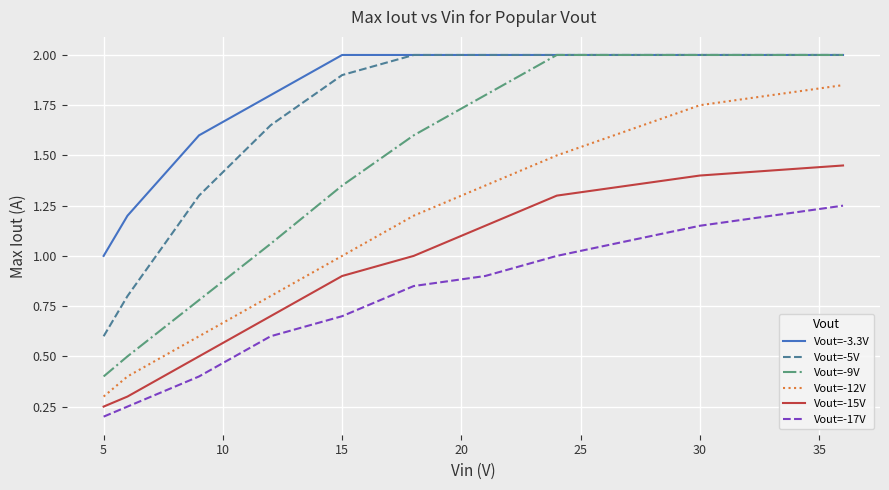

Which series has the largest range (max minus min)?

Vout=-9V